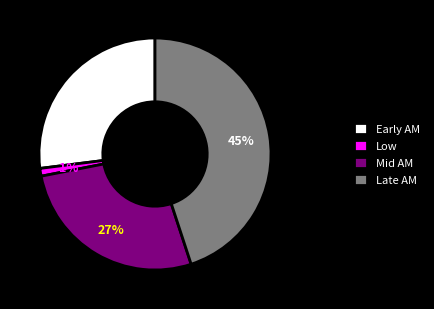

Count the number of slices in the pie.

4